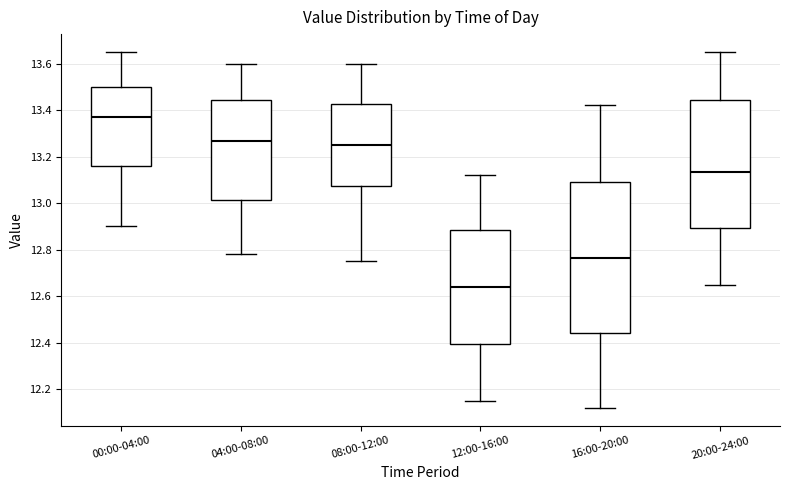

Reading left to right, transcribe this box plot: for each box, give where its median line is, the range the box spans, and where its two whiskers end, as read against the y-axis. The values are not printed on the chart, so give them approximately, as read against the axis.

00:00-04:00: median 13.38, box 13.16 to 13.50, whiskers 12.90 to 13.66
04:00-08:00: median 13.26, box 13.02 to 13.44, whiskers 12.78 to 13.60
08:00-12:00: median 13.26, box 13.08 to 13.42, whiskers 12.76 to 13.60
12:00-16:00: median 12.64, box 12.40 to 12.88, whiskers 12.16 to 13.12
16:00-20:00: median 12.76, box 12.44 to 13.10, whiskers 12.12 to 13.42
20:00-24:00: median 13.14, box 12.90 to 13.44, whiskers 12.66 to 13.66